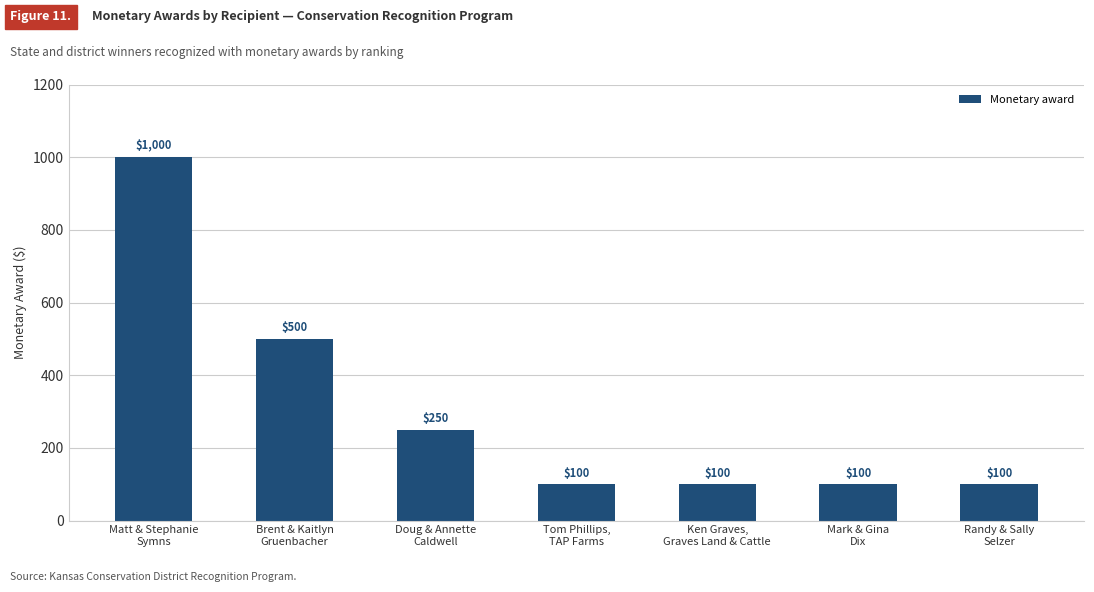

At which label is the value closest to 550?

Brent & Kaitlyn
Gruenbacher